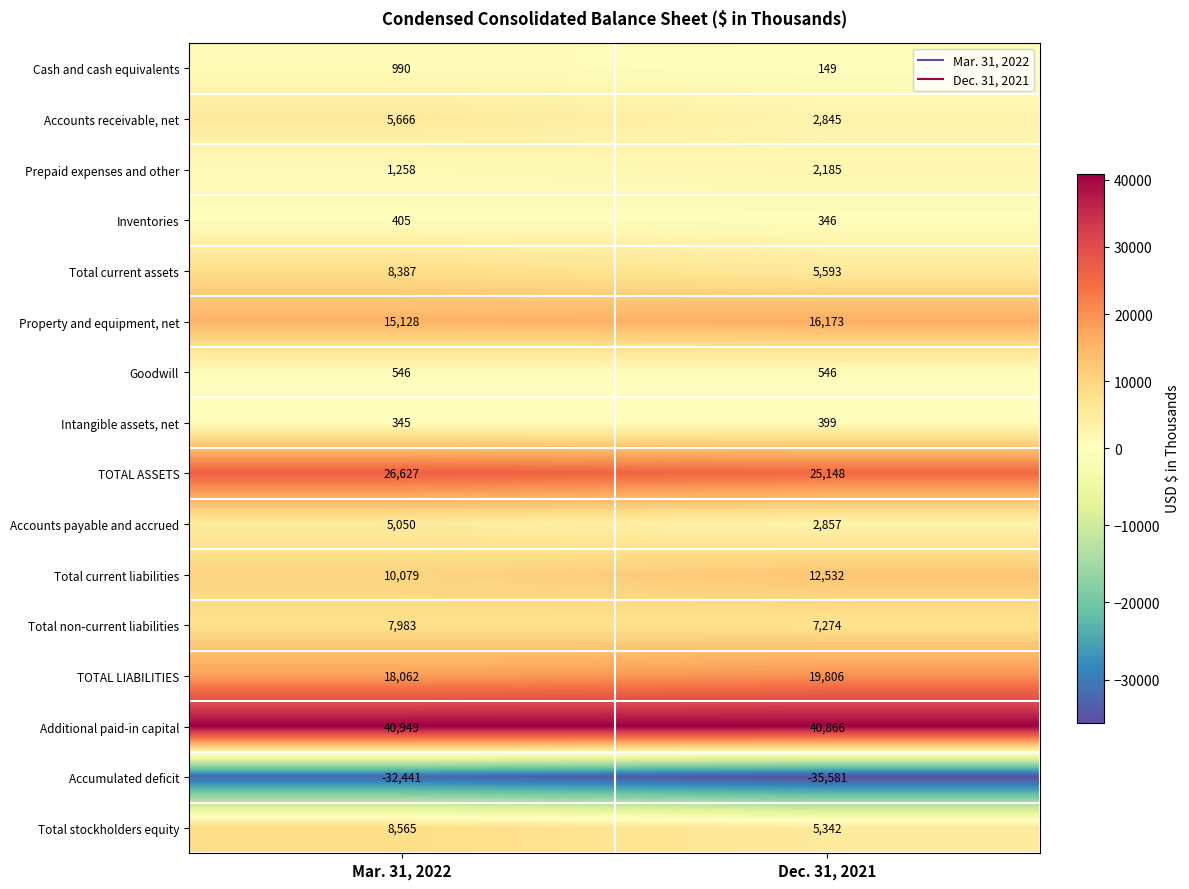

List the series in order of their peak value, highest first.

Additional paid-in capital, TOTAL ASSETS, TOTAL LIABILITIES, Property and equipment, net, Total current liabilities, Total stockholders equity, Total current assets, Total non-current liabilities, Accounts receivable, net, Accounts payable and accrued, Prepaid expenses and other, Cash and cash equivalents, Goodwill, Inventories, Intangible assets, net, Accumulated deficit